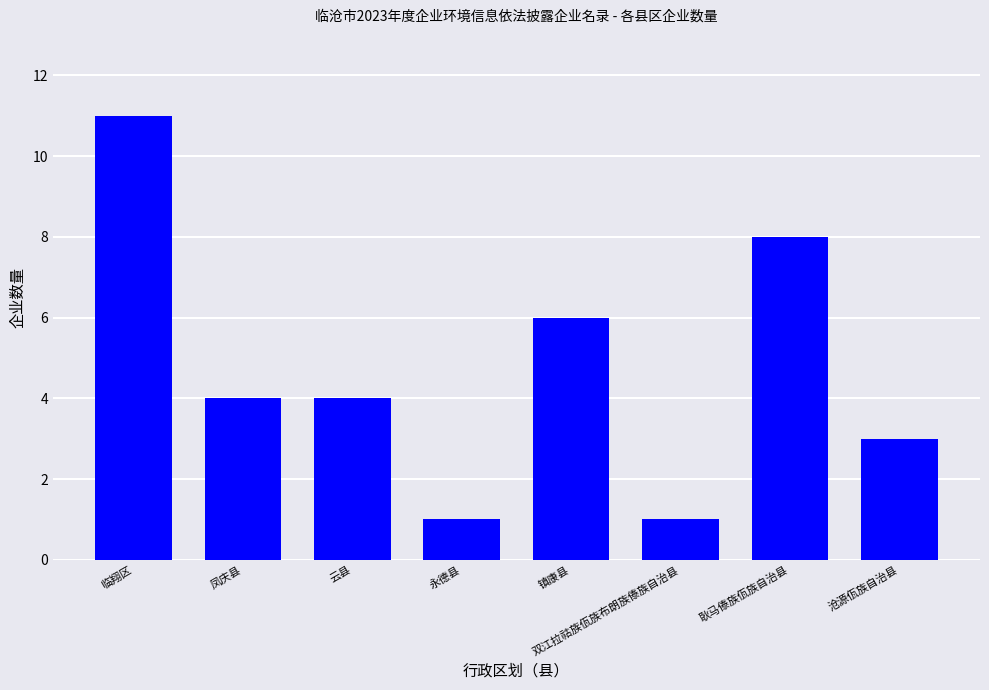

How many categories are shown in the chart?

8